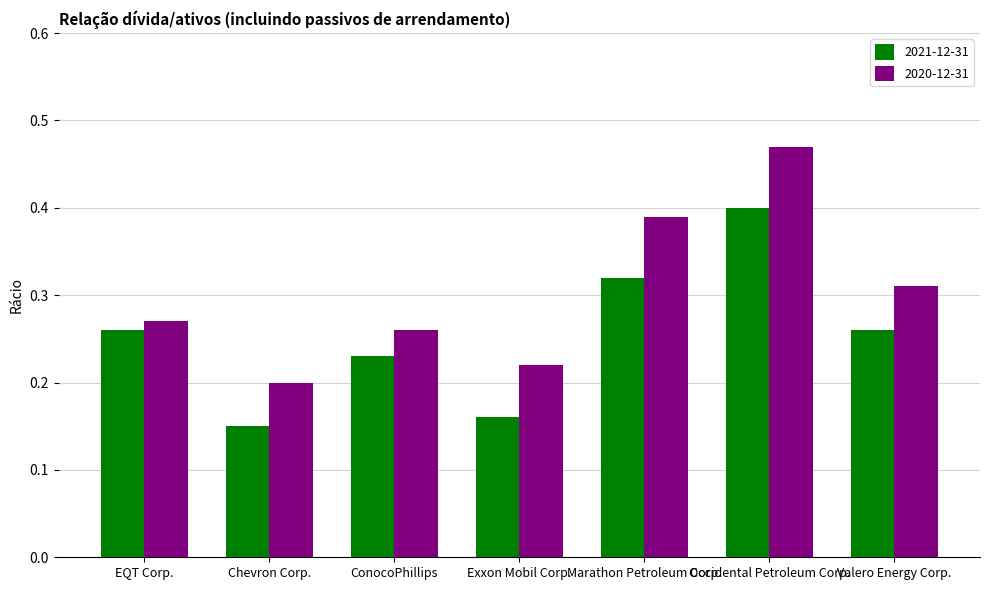

Is it true that 2021-12-31 equals 0.2 at Chevron Corp.?

False